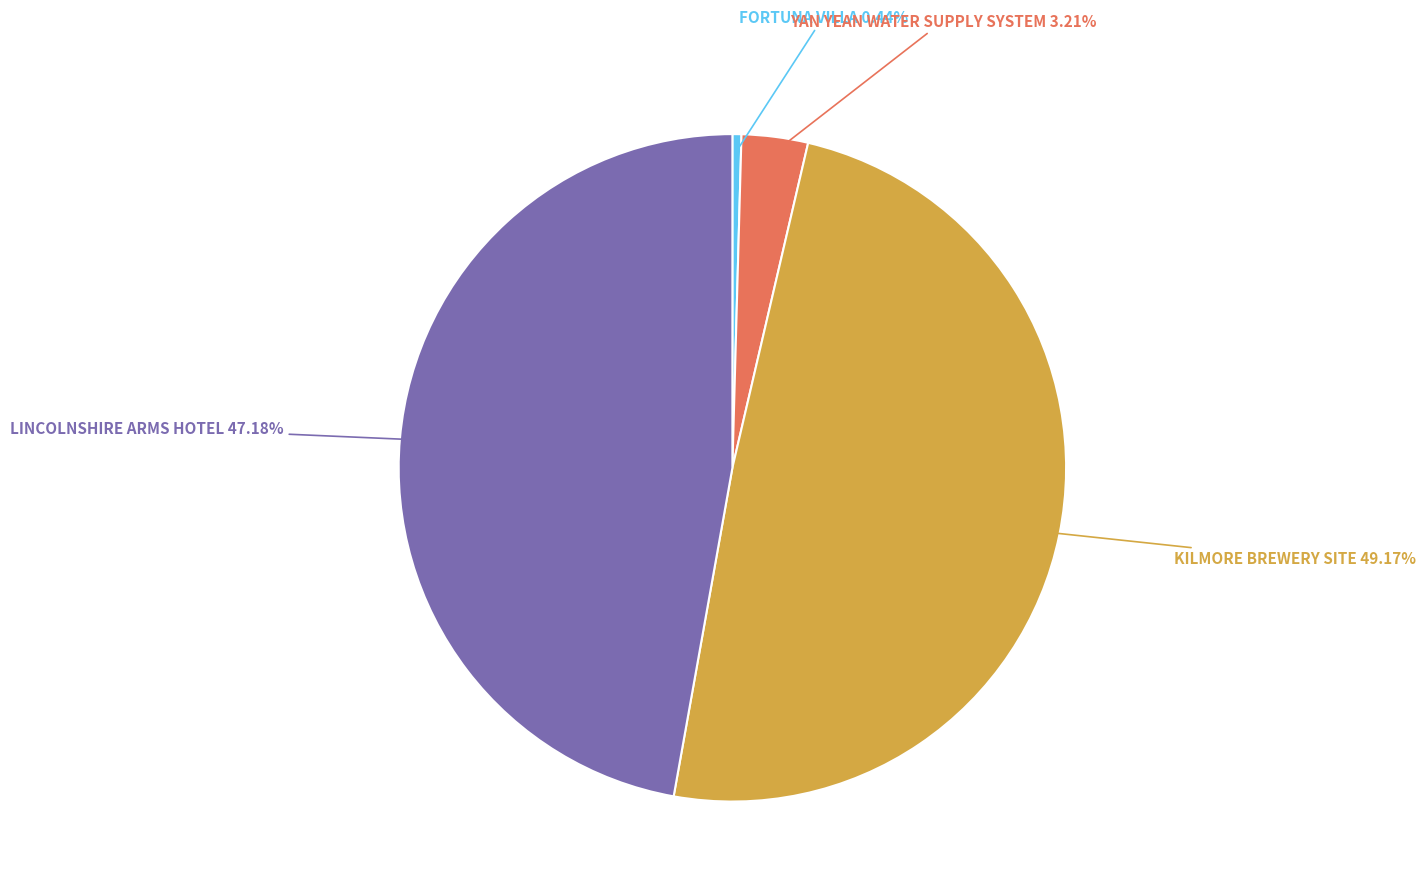

Which slice is the smallest?

FORTUNA VILLA